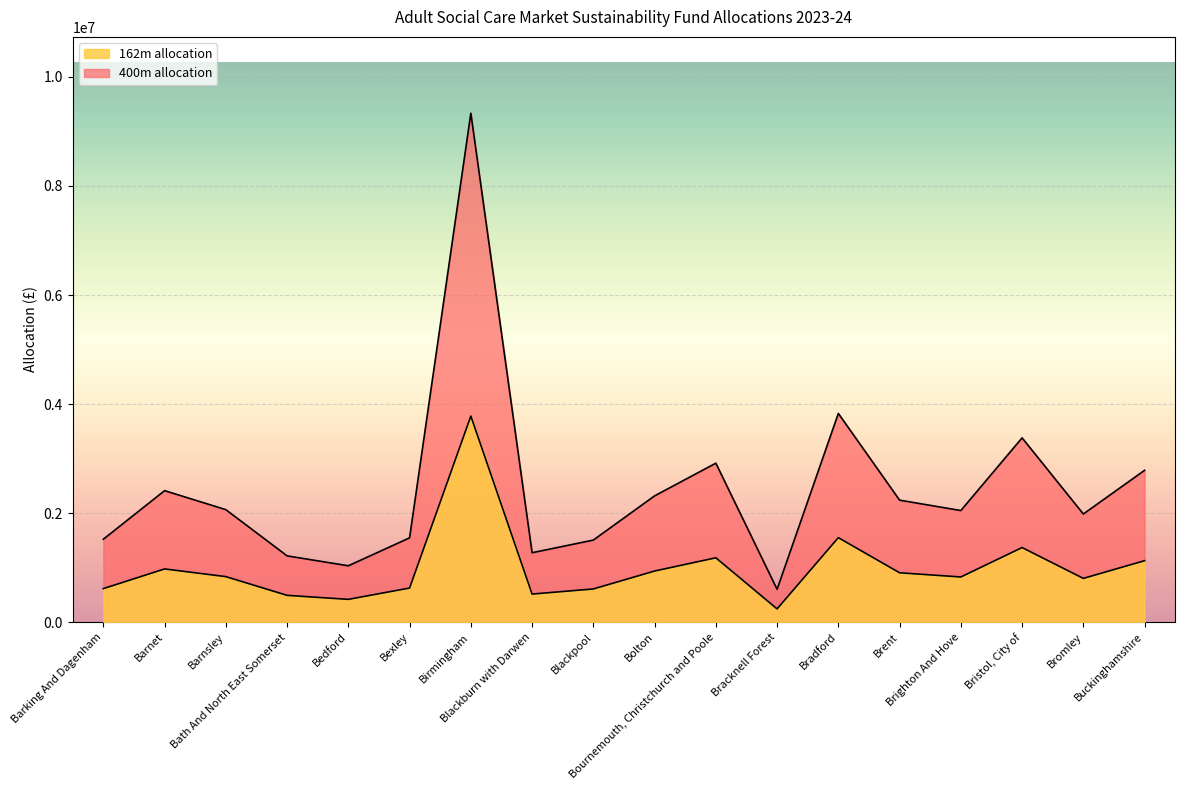

How many values in the 162m allocation series are below 835921?

9